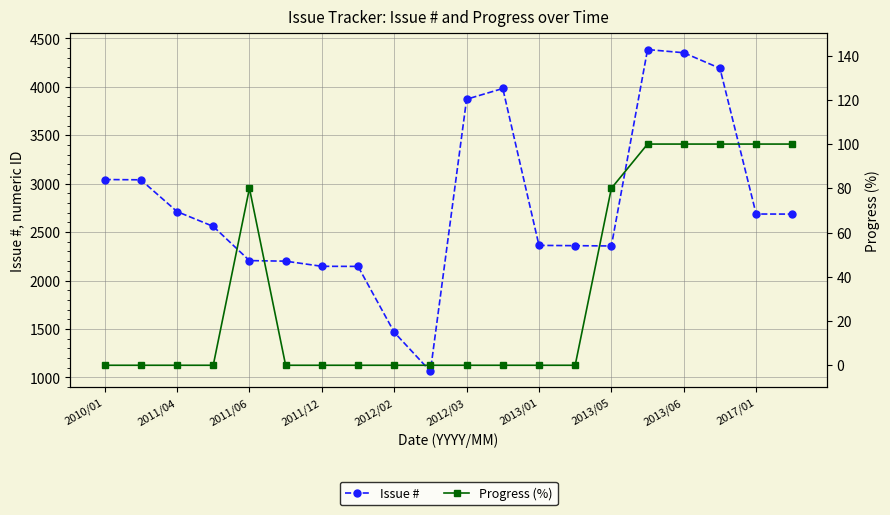

What is the value of the Progress (%) point at the 5th from the left?

80